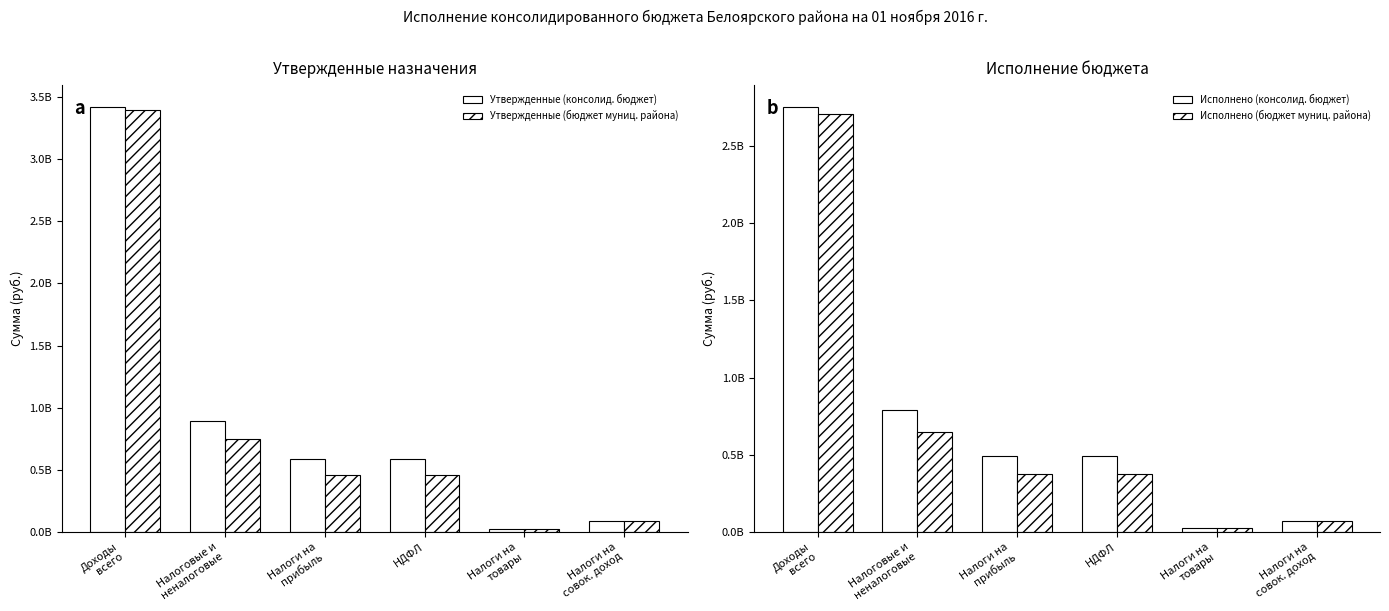

What is the value of the Утвержденные (консолид. бюджет) bar at the 1st from the left?

3423745421.6